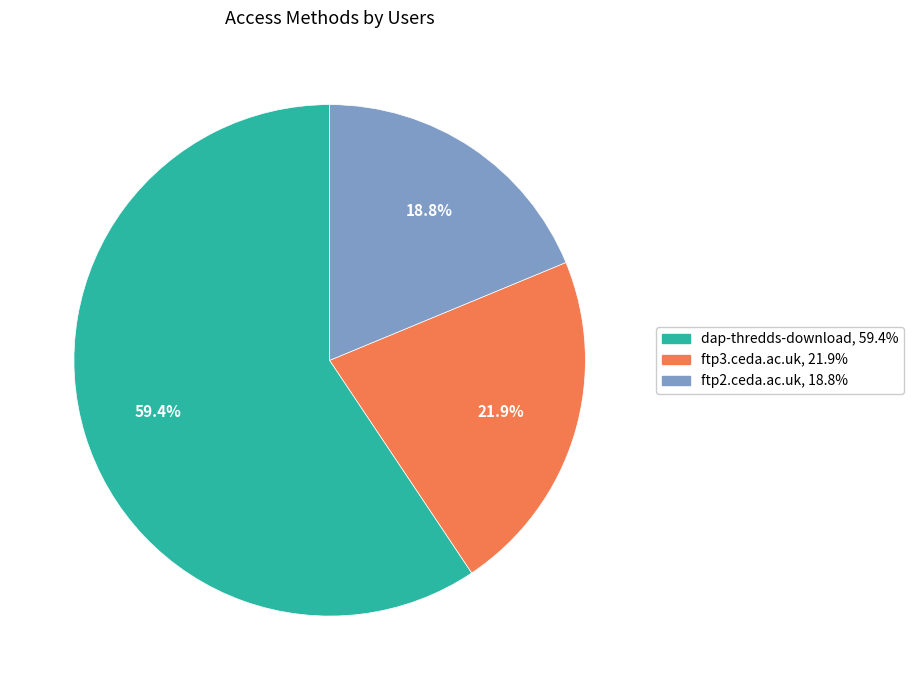

To the nearest percent, what portion does ftp3.ceda.ac.uk represent?

22%